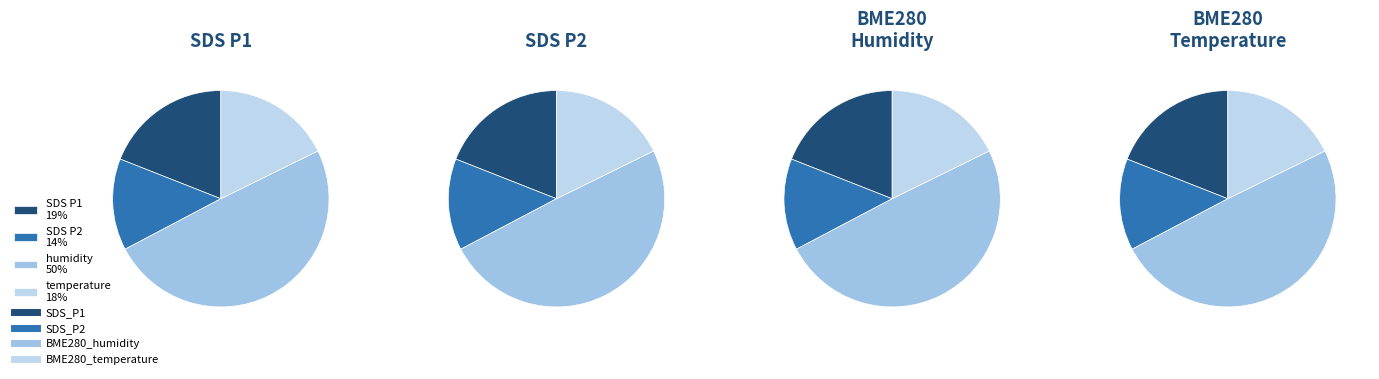

True or false: 28 accounts for 1% of the total.

False